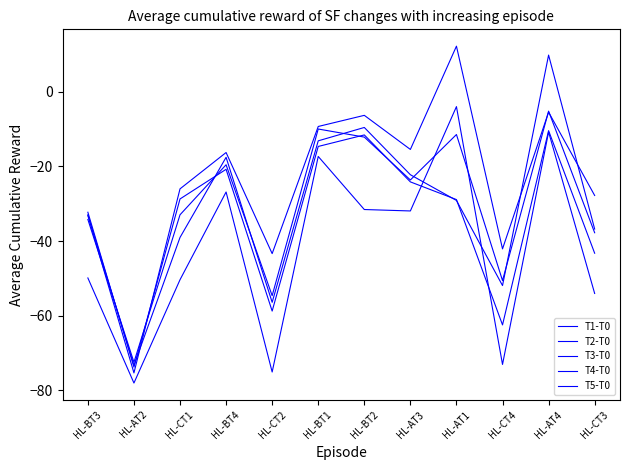

Does the chart display data point markers on the line(s)?

No